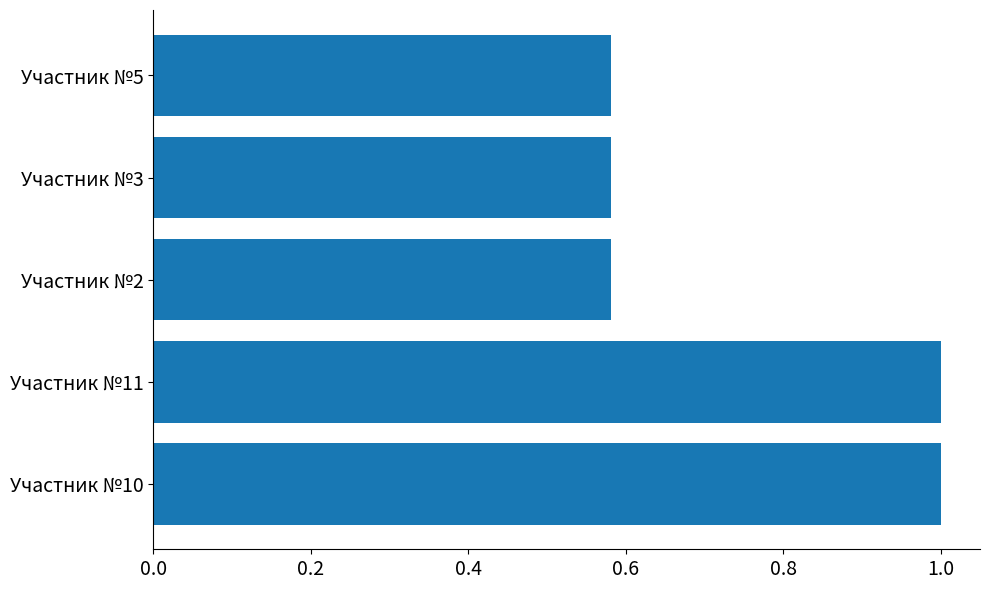

What is the sum of all values?

3.7